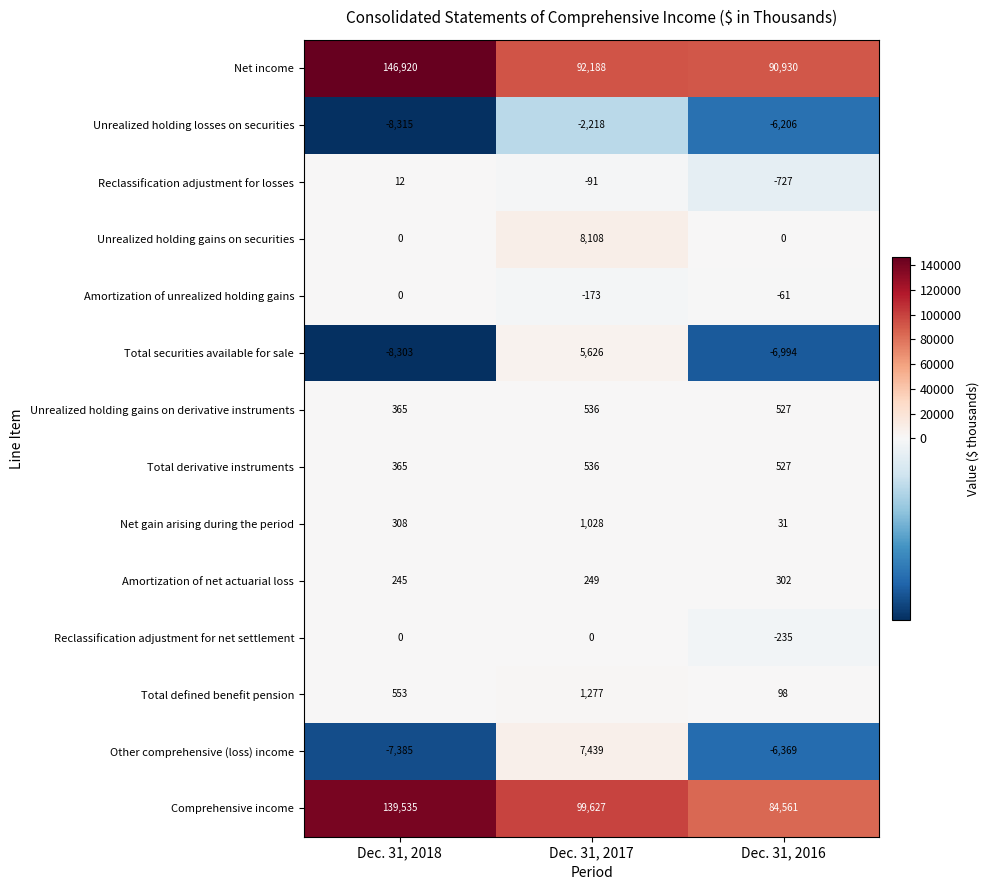

At which label is Comprehensive income closest to 112048?

Dec. 31, 2017